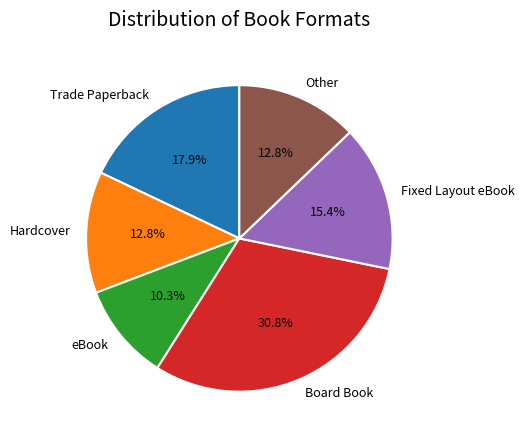

Approximately how many times larger is the value at eBook compared to Other?

0.8